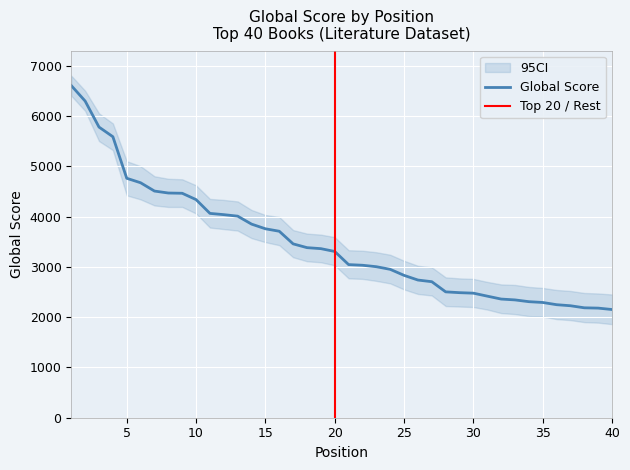

Between 15 and 34, which is larger?

15